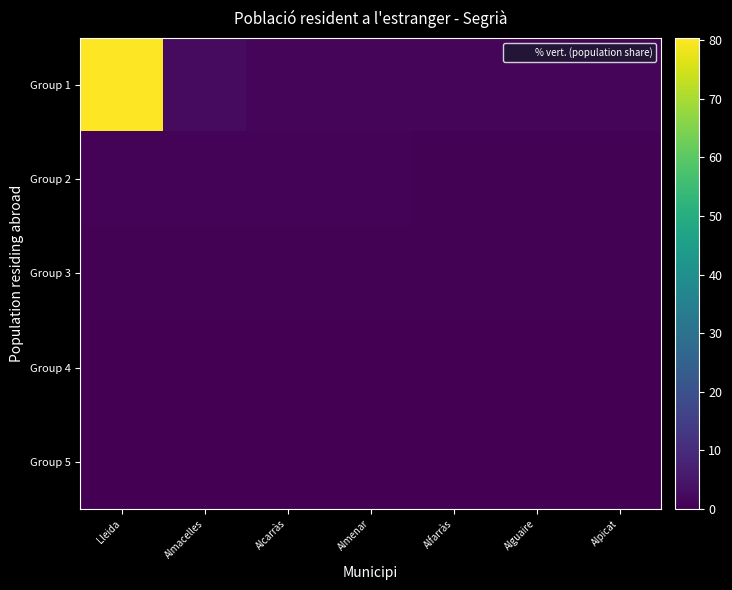

Which has a higher value, Almenar or Alfarràs?

Almenar